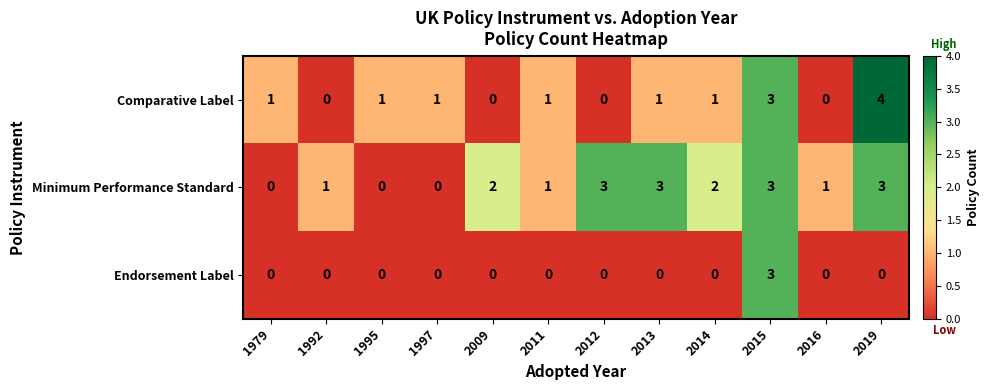

What is the sum of the Comparative Label values at 2019 and 2011?

5